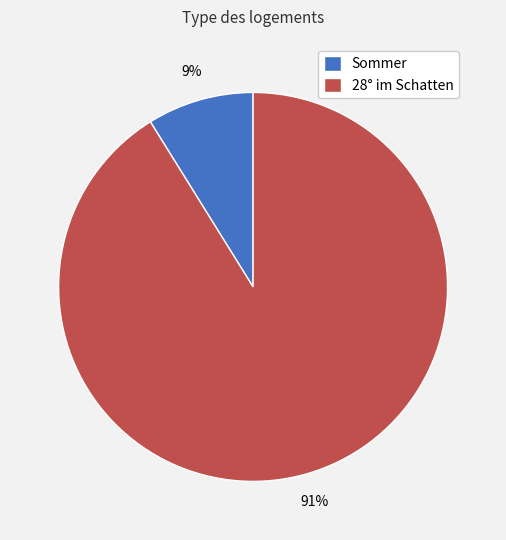

Is it true that 28° im Schatten is 91% of the pie?

True